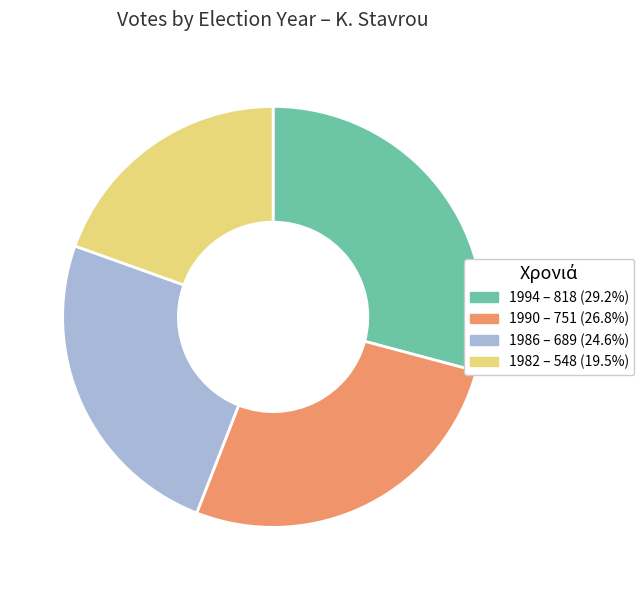

Is it true that 1990 is 40% of the pie?

False